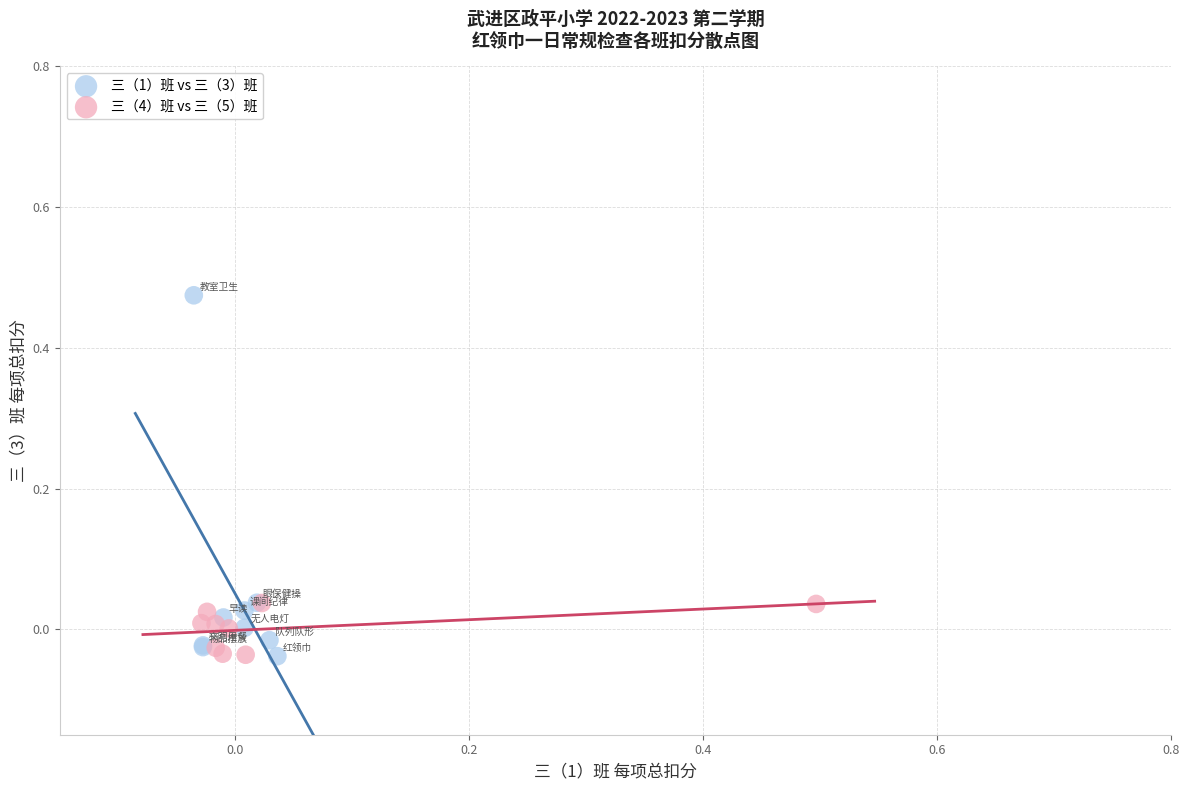

What are all the series names shown in the legend?

三（1）班 vs 三（3）班, 三（4）班 vs 三（5）班